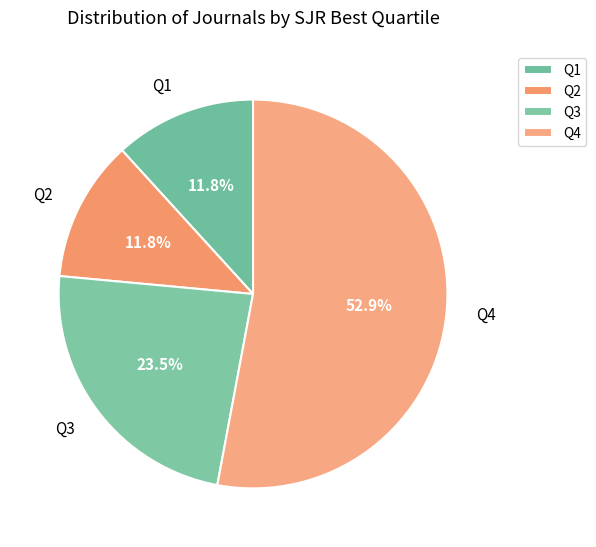

What percentage is the Q2 slice, to the nearest percent?

12%